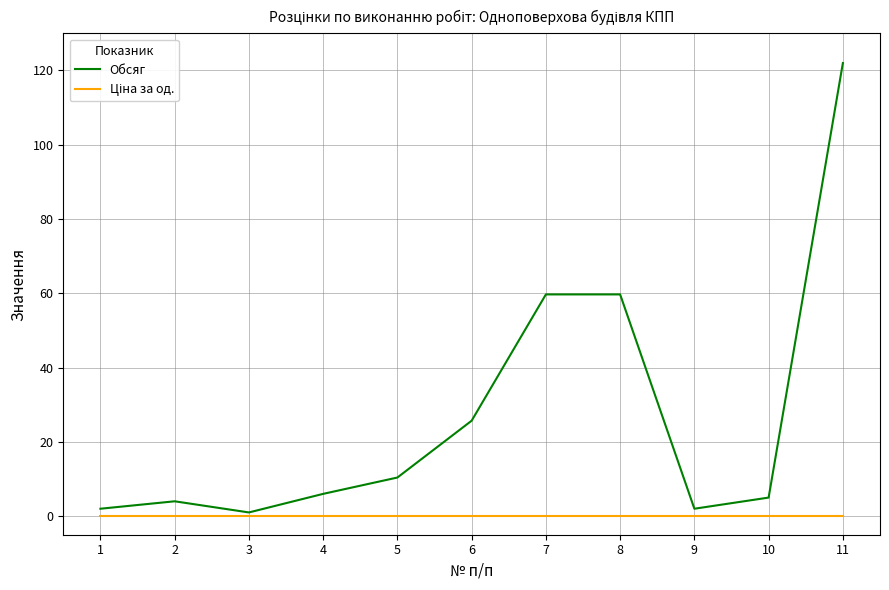

How many lines are shown in the chart?

2